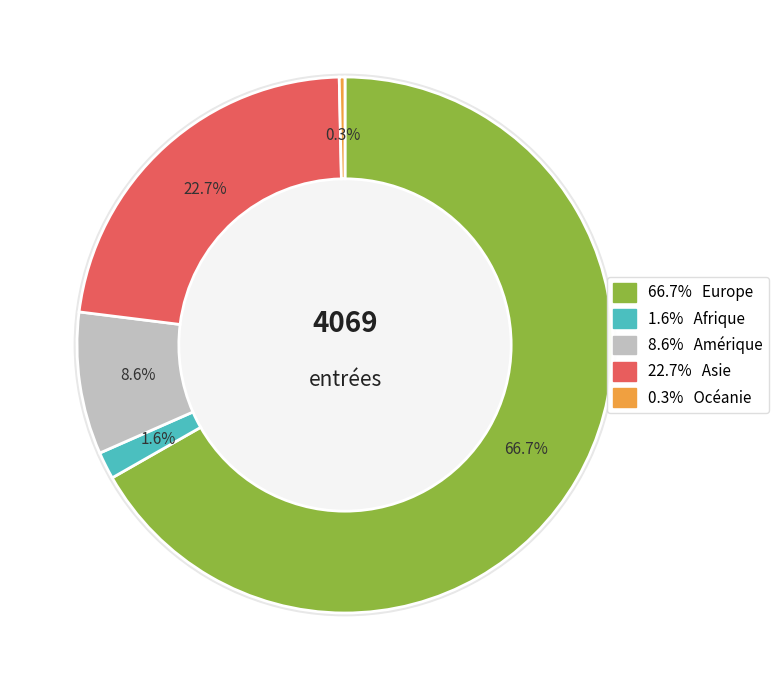

To the nearest percent, what is the average slice percentage?

20%